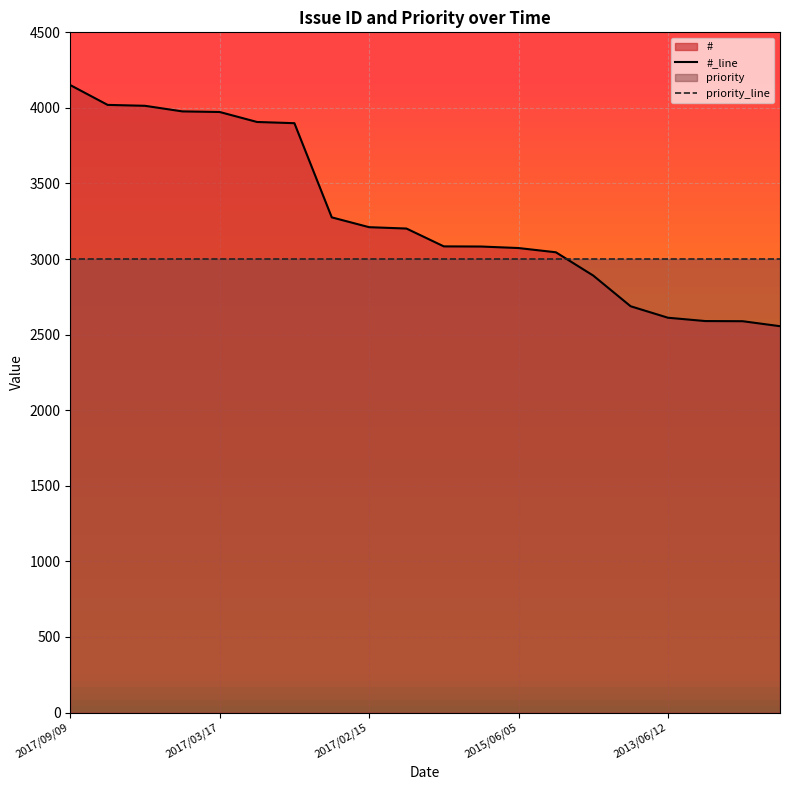

How many lines are shown in the chart?

2